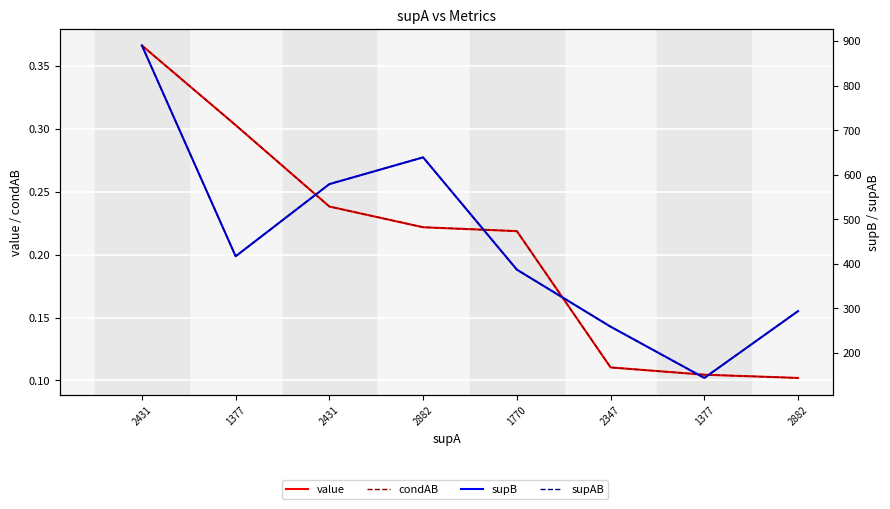

What is the value of the condAB point at the 4th from the left?

0.2